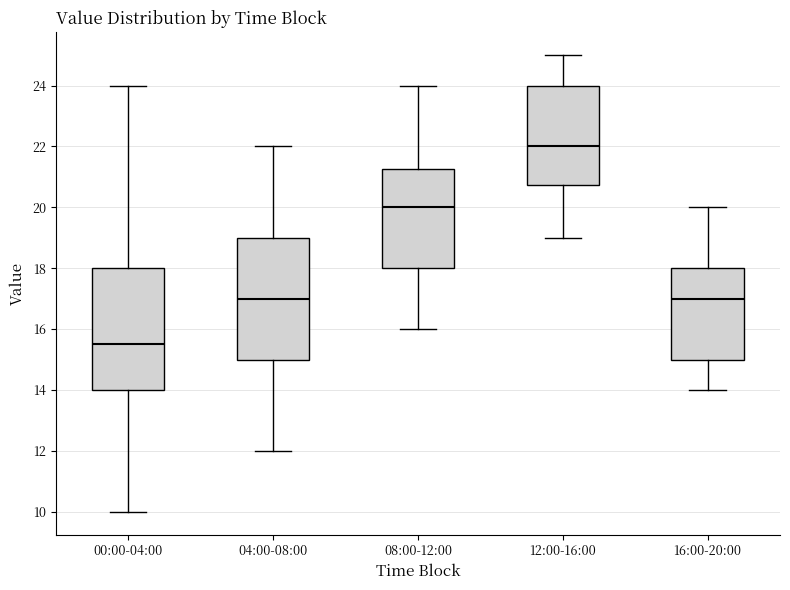

Reading left to right, transcribe this box plot: for each box, give where its median line is, the range the box spans, and where its two whiskers end, as read against the y-axis. The values are not printed on the chart, so give them approximately, as read against the axis.

00:00-04:00: median 15.6, box 14.0 to 18.0, whiskers 10.0 to 24.0
04:00-08:00: median 17.0, box 15.0 to 19.0, whiskers 12.0 to 22.0
08:00-12:00: median 20.0, box 18.0 to 21.2, whiskers 16.0 to 24.0
12:00-16:00: median 22.0, box 20.8 to 24.0, whiskers 19.0 to 25.0
16:00-20:00: median 17.0, box 15.0 to 18.0, whiskers 14.0 to 20.0